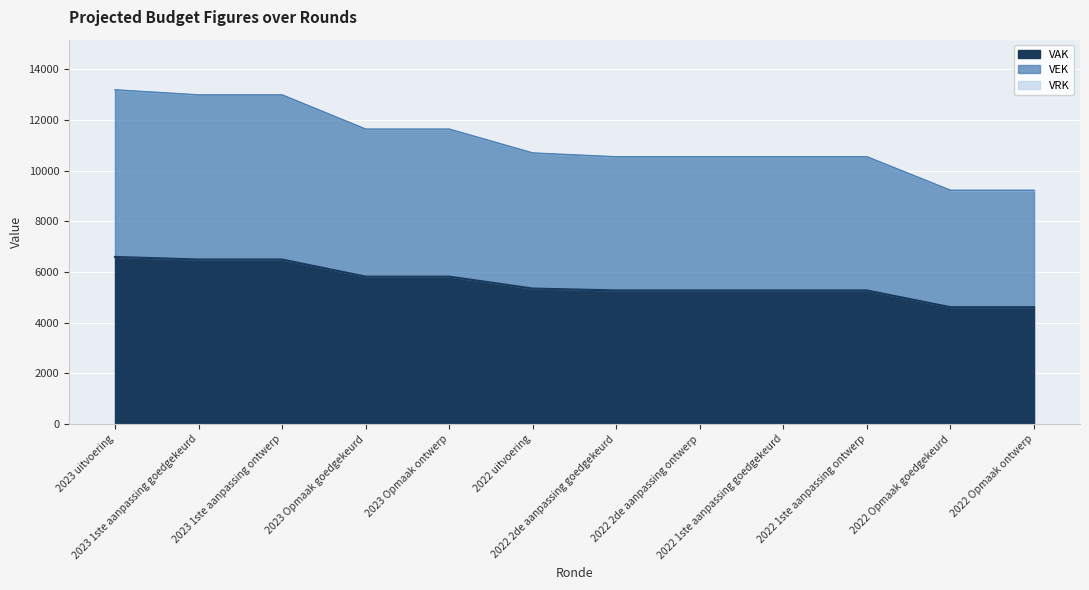

List the labels in order of VAK value, smallest first.

2022 Opmaak goedgekeurd, 2022 Opmaak ontwerp, 2022 2de aanpassing goedgekeurd, 2022 2de aanpassing ontwerp, 2022 1ste aanpassing goedgekeurd, 2022 1ste aanpassing ontwerp, 2022 uitvoering, 2023 Opmaak goedgekeurd, 2023 Opmaak ontwerp, 2023 1ste aanpassing goedgekeurd, 2023 1ste aanpassing ontwerp, 2023 uitvoering